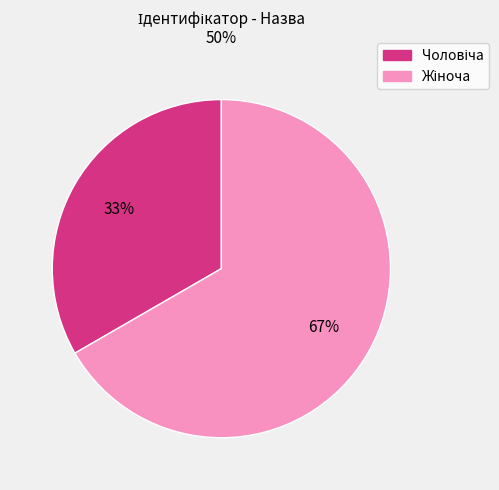

Is there a majority slice in this chart?

Yes